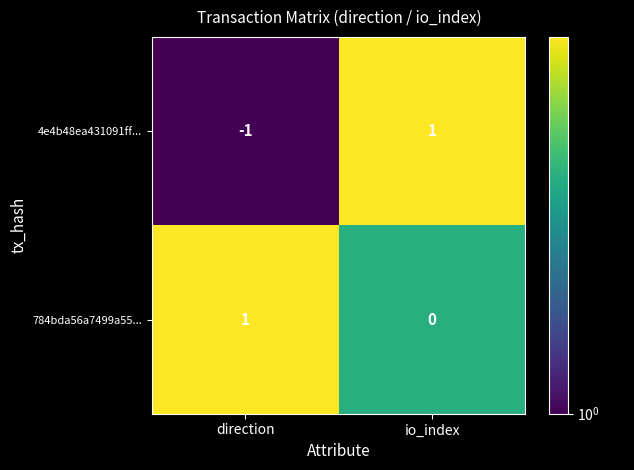

At which label does 4e4b48ea431091ff... reach its minimum?

direction